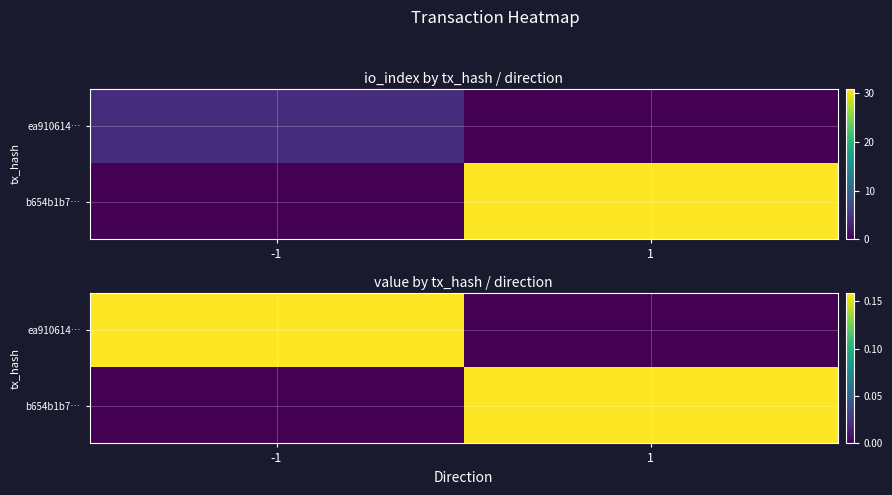

Between -1 and 1, which is larger?

-1